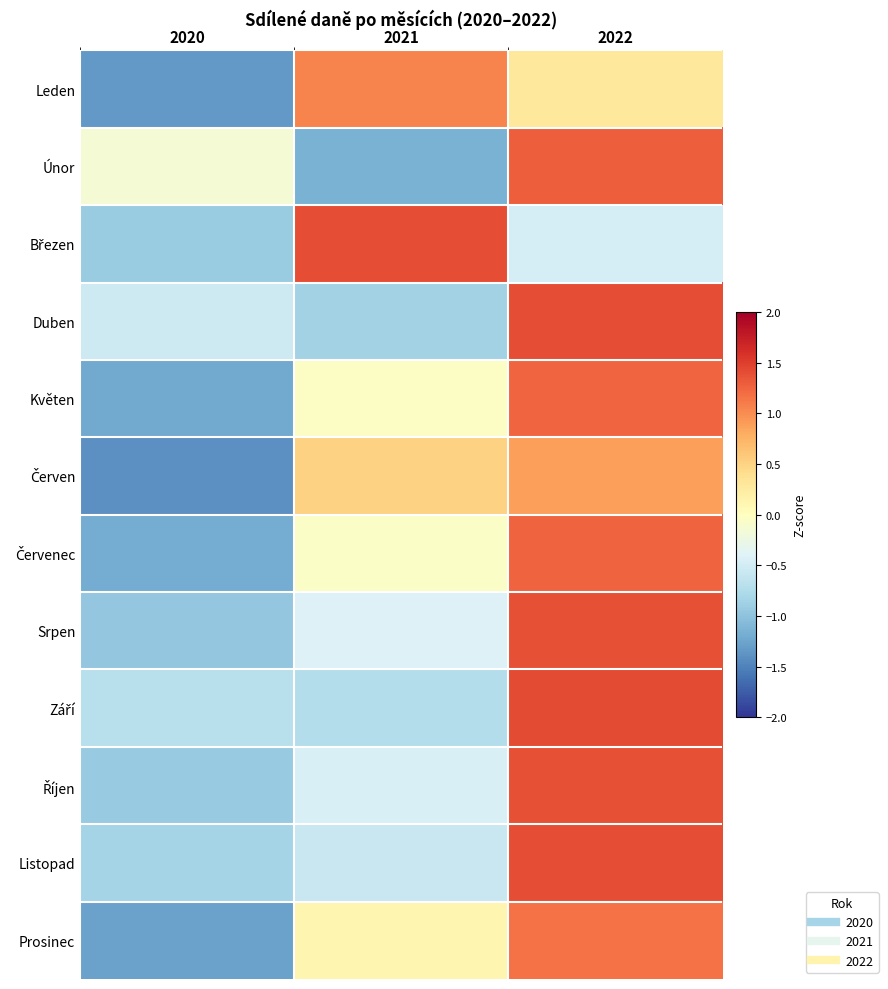

What is the total value across all series at 2020?

-11.5